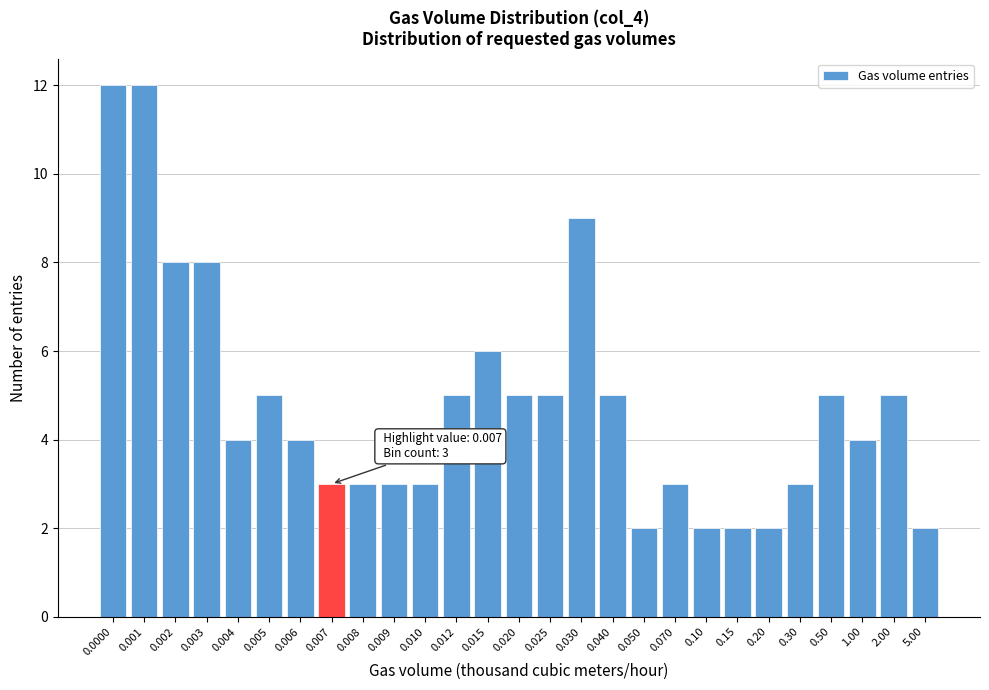

Reading right to left, transcribe all the data shown in this chart.

5.00=2	2.00=5	1.00=4	0.50=5	0.30=3	0.20=2	0.15=2	0.10=2	0.070=3	0.050=2	0.040=5	0.030=9	0.025=5	0.020=5	0.015=6	0.012=5	0.010=3	0.009=3	0.008=3	0.007=3	0.006=4	0.005=5	0.004=4	0.003=8	0.002=8	0.001=12	0.0000=12